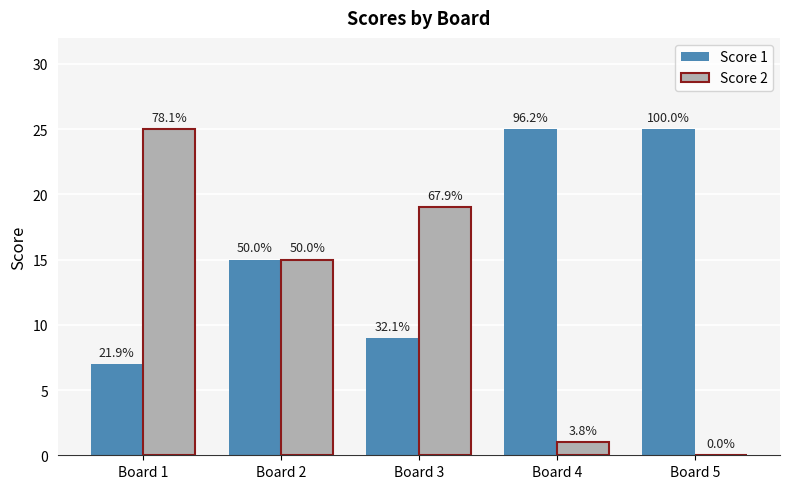

Is the value of Score 2 at Board 5 greater than the value of Score 1 at Board 3?

No